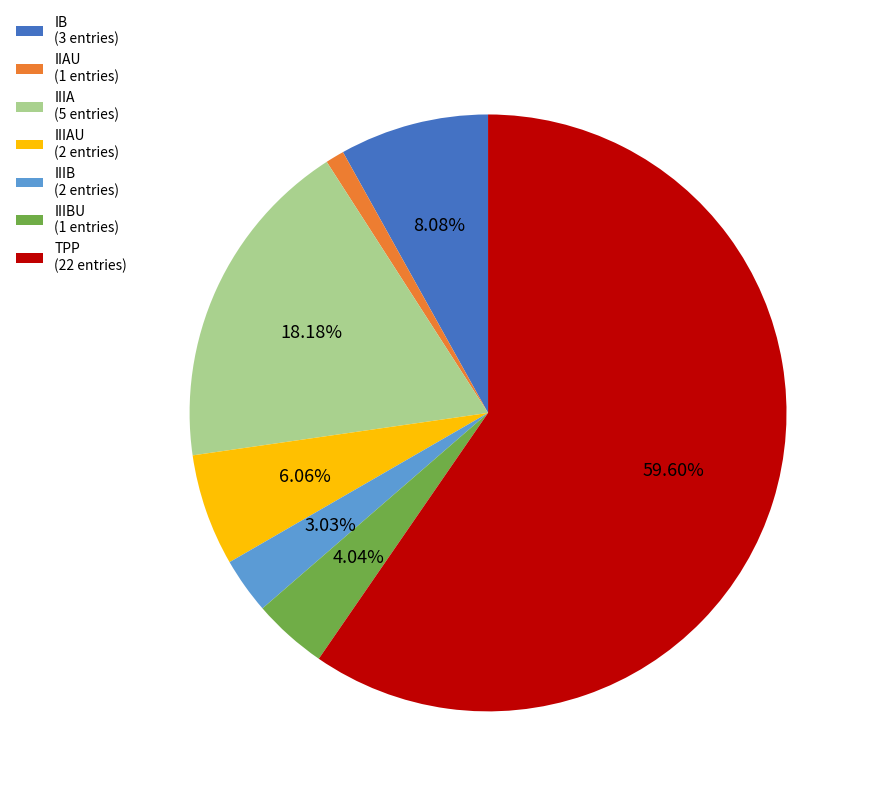

Is there a majority slice in this chart?

Yes